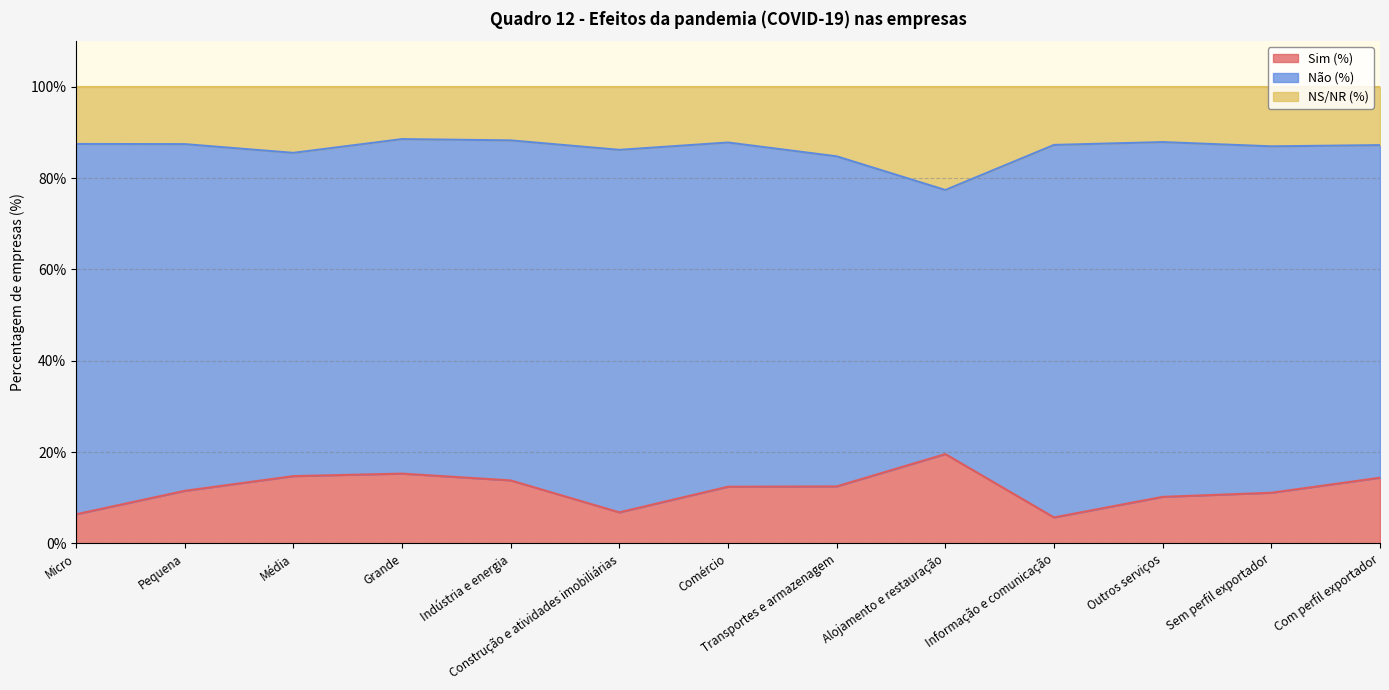

What is the total value across all series at Alojamento e restauração?

100.0